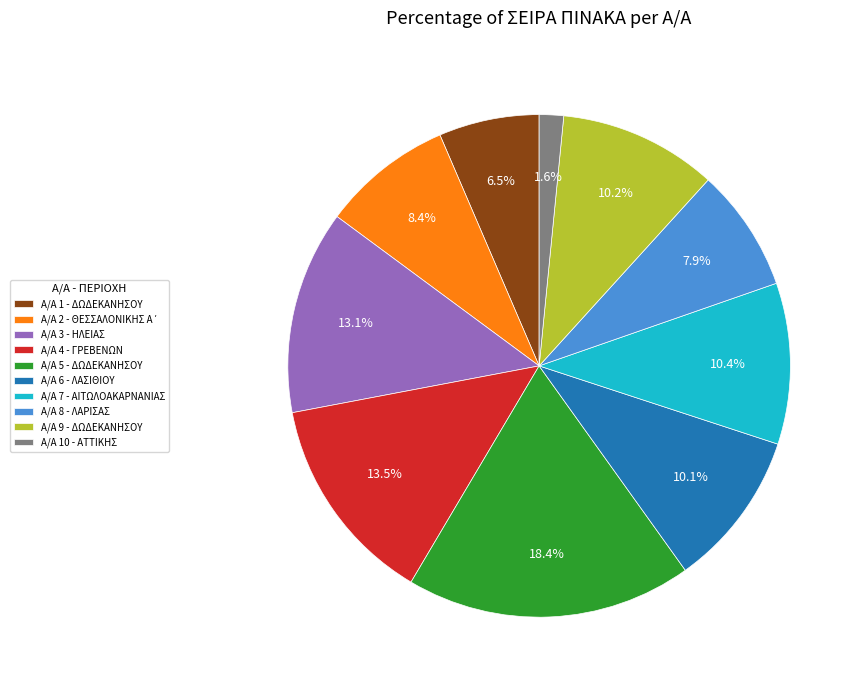

What is the smallest slice in the pie chart?

Α/Α 10 - ΑΤΤΙΚΗΣ